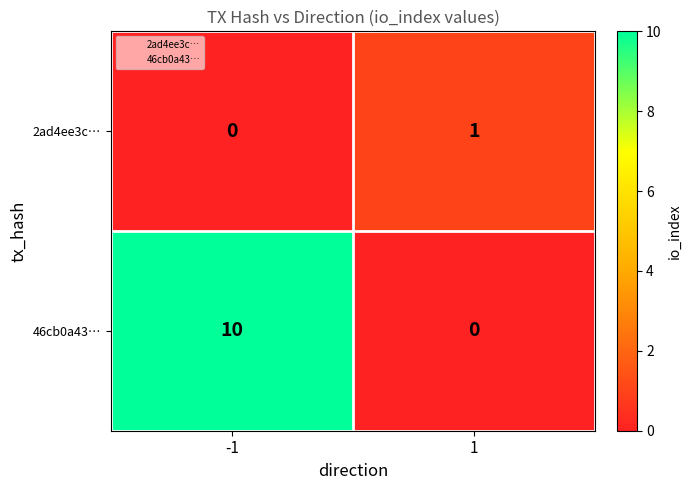

What is the average value of the 46cb0a43… series?

5